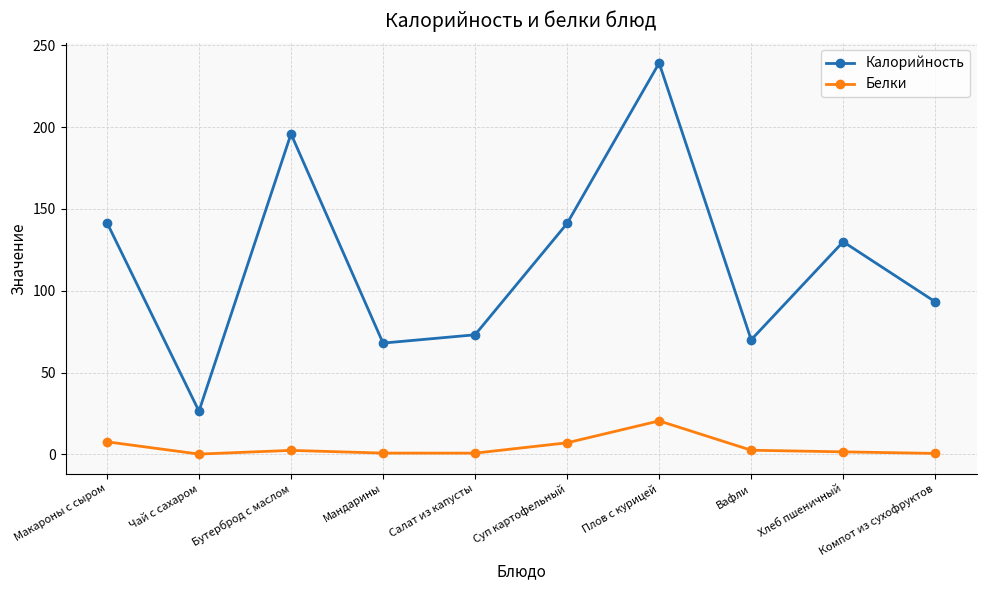

What is the total value across all series at Чай с сахаром?

26.6